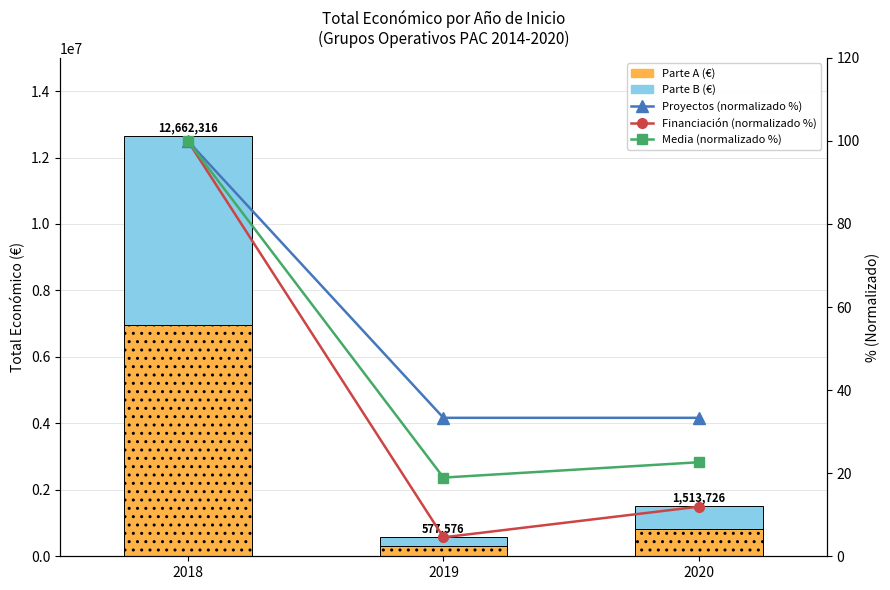

Which series has the widest spread of values?

Parte A (Total económico)